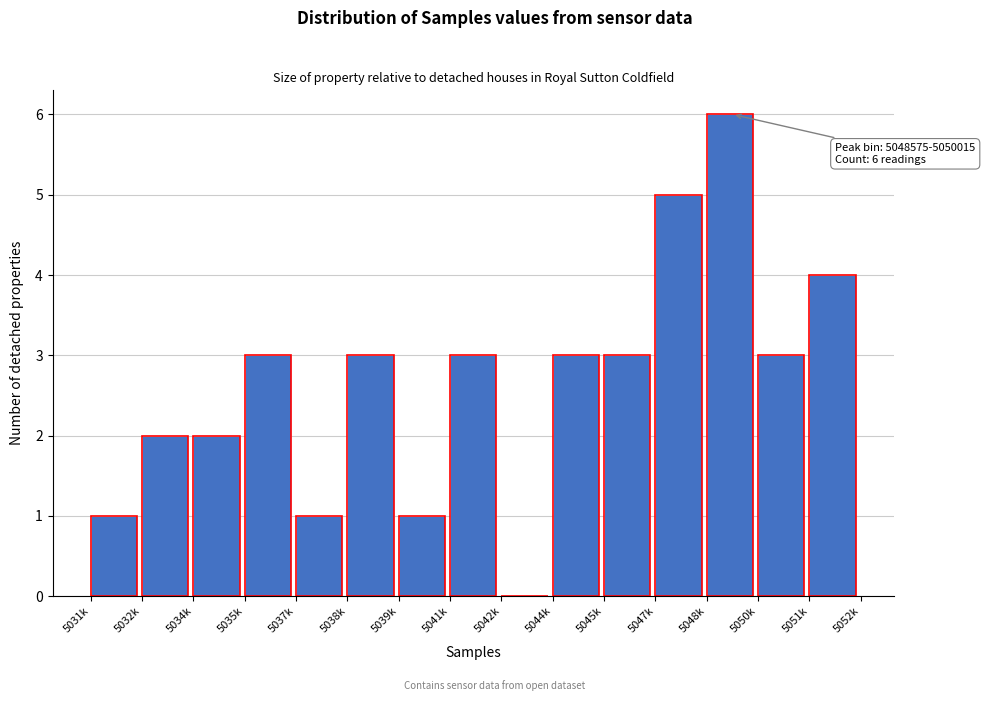

Reading right to left, what are all the values shown in this chart?

5051k=4	5050k=3	5048k=6	5047k=5	5045k=3	5044k=3	5042k=0	5041k=3	5039k=1	5038k=3	5037k=1	5035k=3	5034k=2	5032k=2	5031k=1